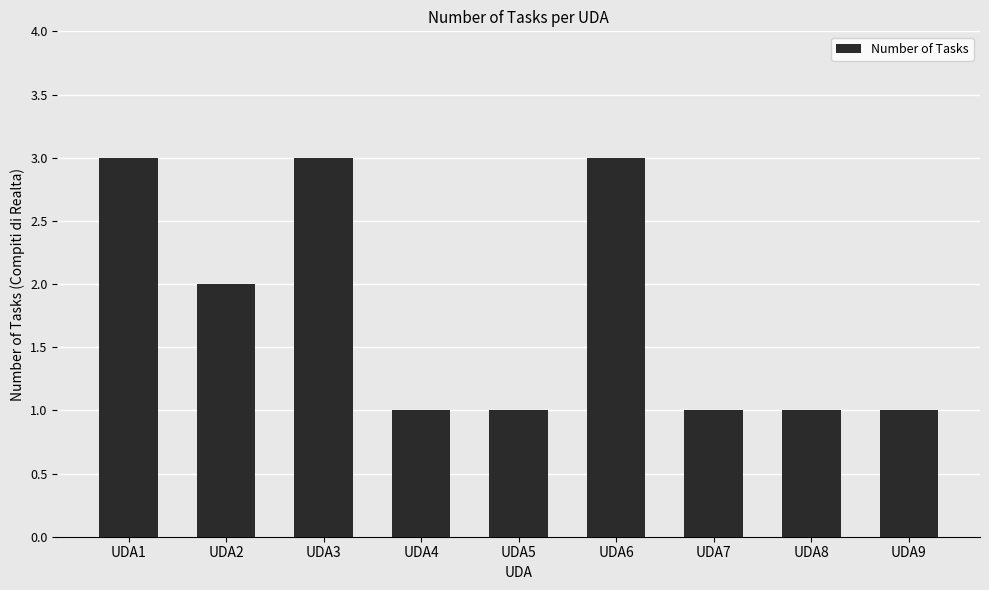

What is the value of the 2nd bar from the left?

2